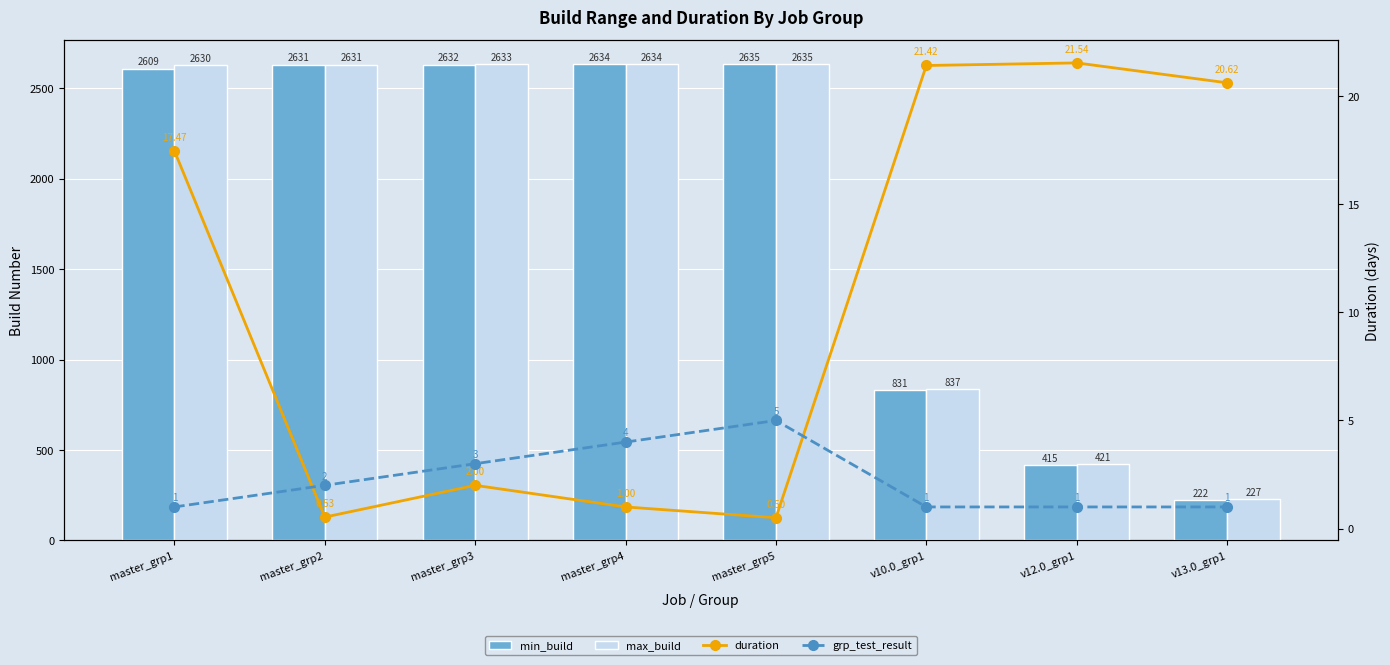

What is the minimum value shown in the chart?

0.5